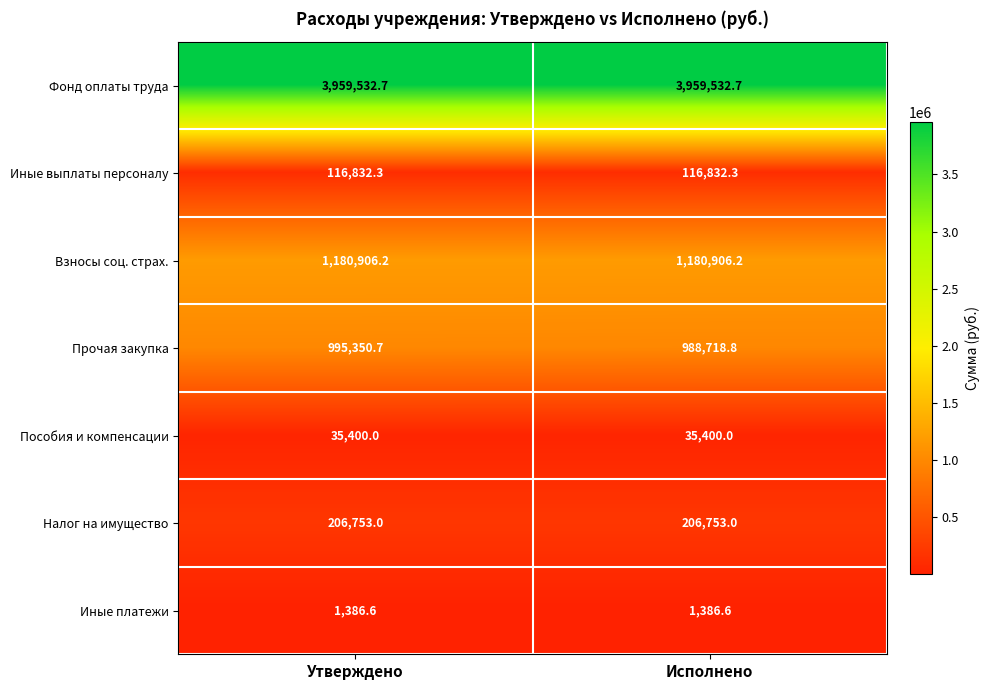

At which category is the sum across all series the highest?

Утверждено